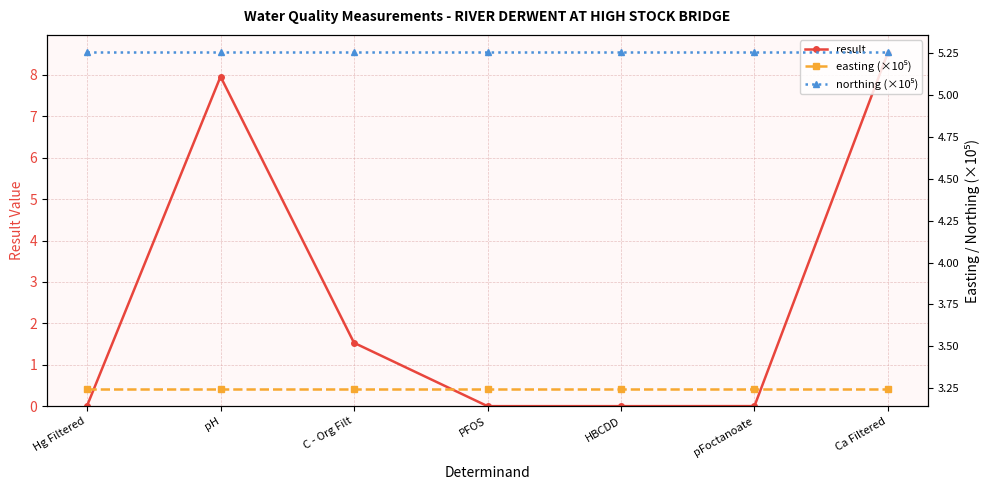

Which series changed the most between Hg Filtered and HBCDD?

result